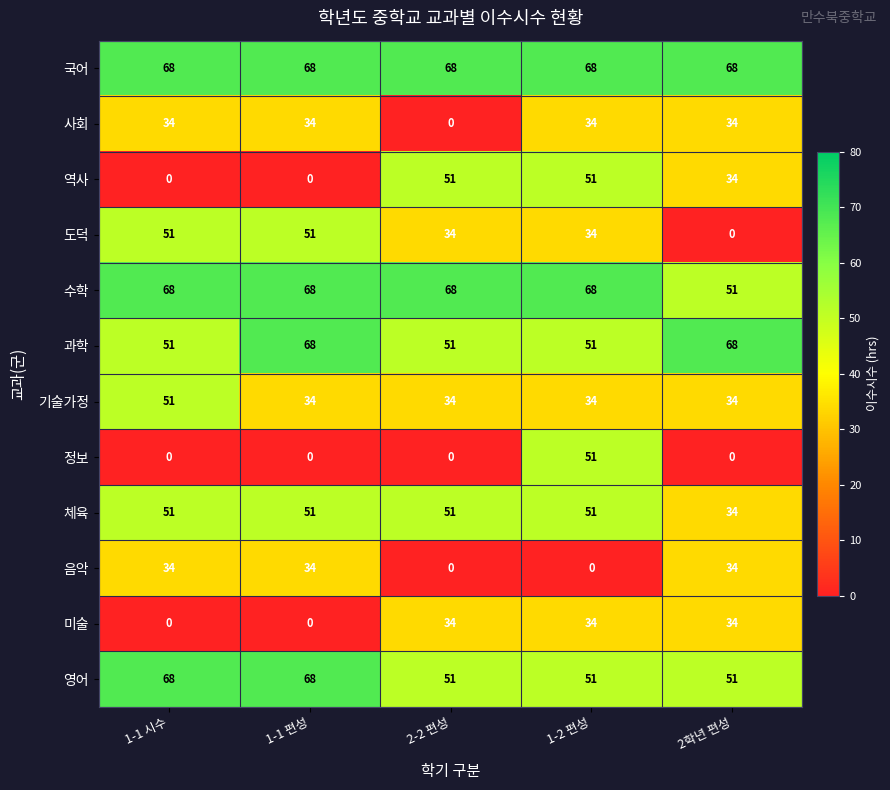

What is the approximate value of 도덕 at 2-2 편성, to the nearest 5?

35